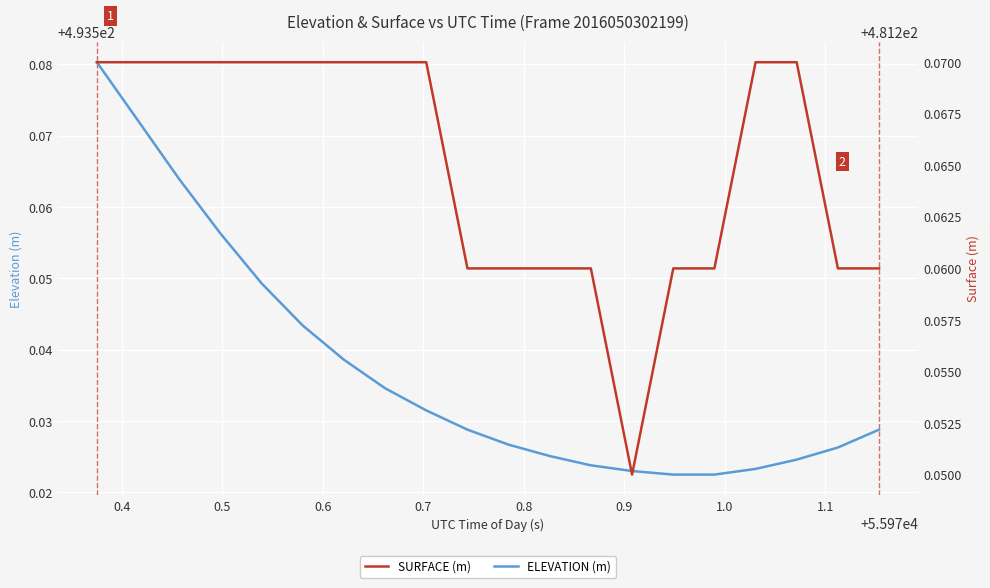

At how many categories does at least one series exceed 484?

20